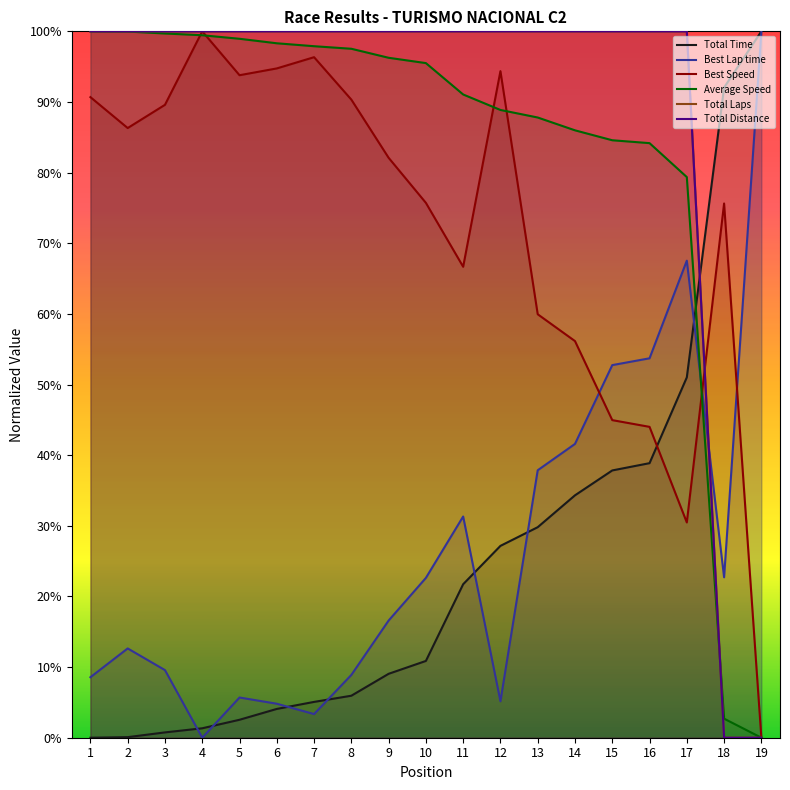

What are all the series names shown in the legend?

Total Time, Best Lap time, Best Speed, Average Speed, Total Laps, Total Distance